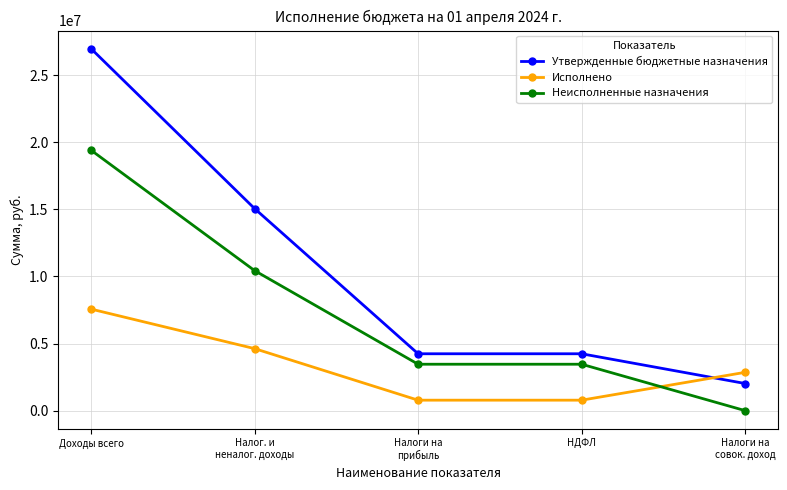

True or false: Утвержденные бюджетные назначения and Неисполненные назначения intersect in this chart.

False